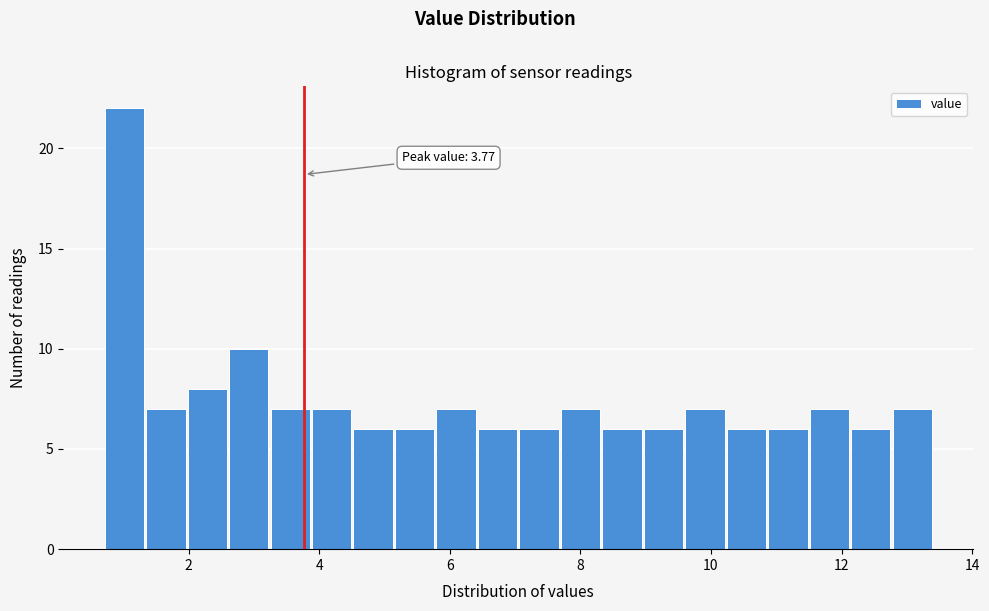

Around what value on the x-axis is the tallest bar? Give the approximate position of its centre, as read against the axis.

1.0